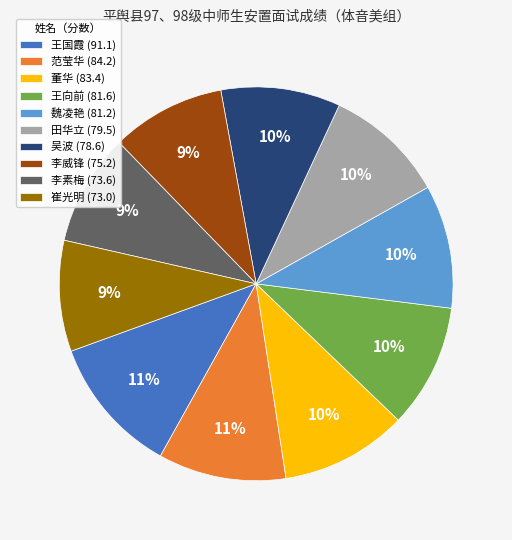

To the nearest percent, what is the combined percentage of 李素梅 (73.6) and 田华立 (79.5)?

19%